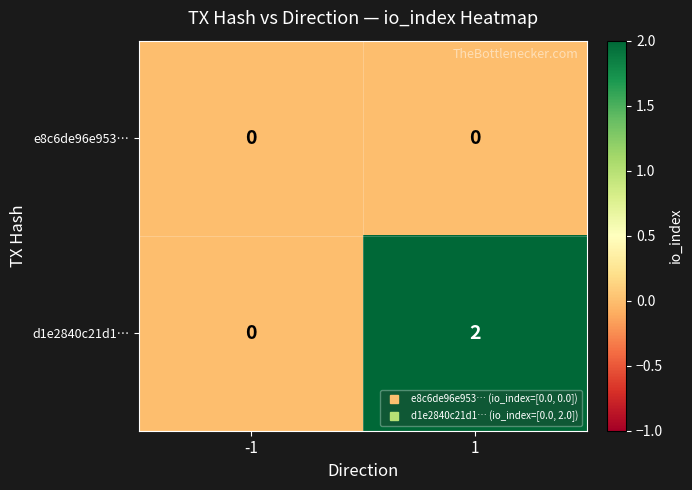

Which series has the largest total across all categories?

d1e2840c21d1…